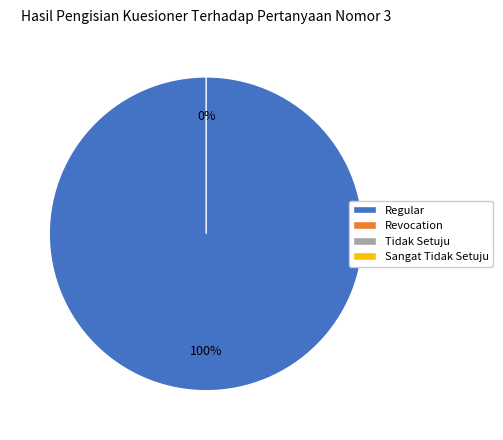

The Revocation slice represents 5% of the pie. True or false?

False